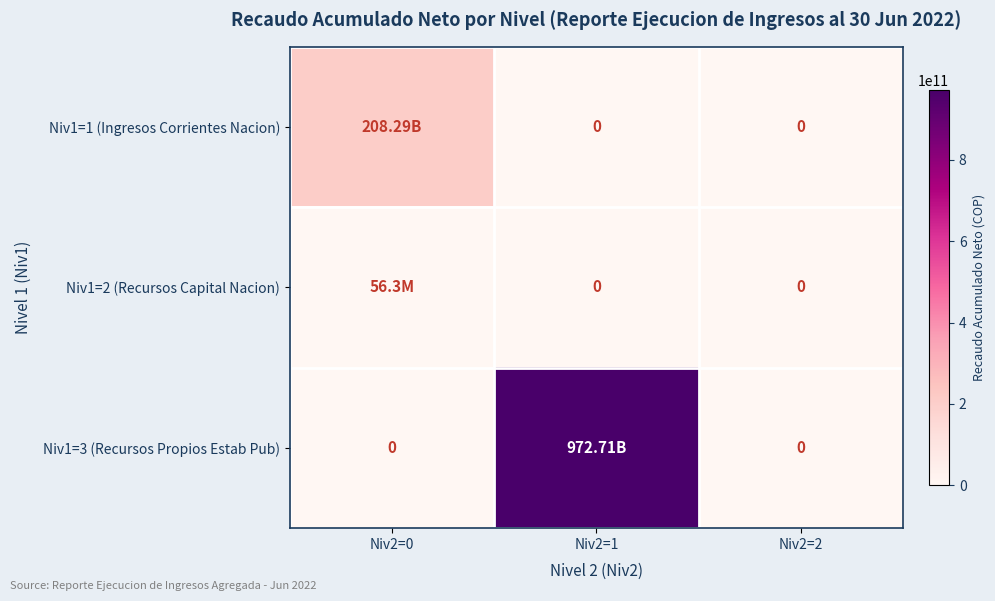

True or false: Niv1=3 (Recursos Propios Estab Pub) has a value of -441459332794.4 at Niv2=2.

False